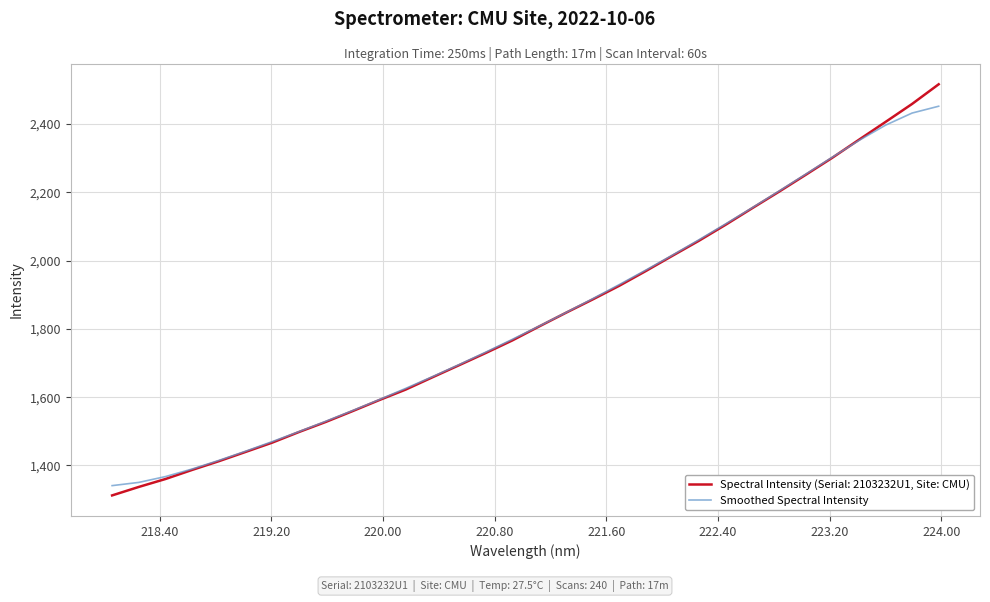

Rank the series by their maximum value, from lowest to highest.

Smoothed Spectral Intensity, Spectral Intensity (Serial: 2103232U1, Site: CMU)